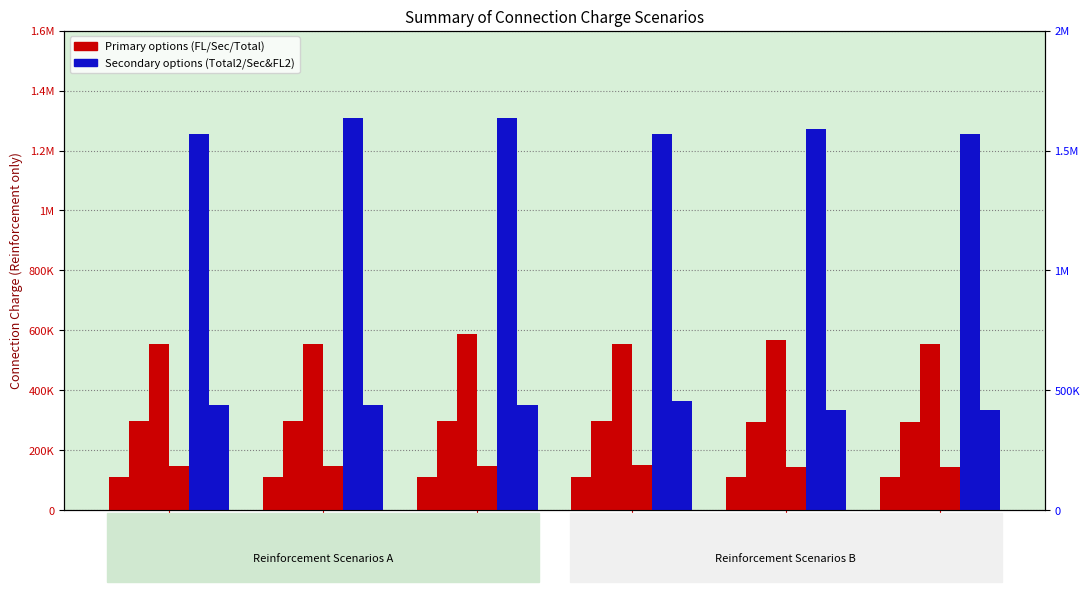

List the labels in order of FL only value, largest first.

Option 1, Option 2, Option 3, Option 4, Option 5, Option 6